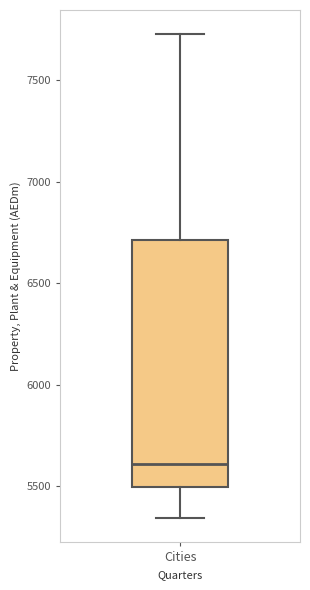

Read this box plot against the y-axis: the position of the median line, the range covered by the box, and the ends of both whiskers. The values are not printed on the chart, so give them approximately, as read against the axis.

median 5600, box 5500 to 6700, whiskers 5350 to 7750